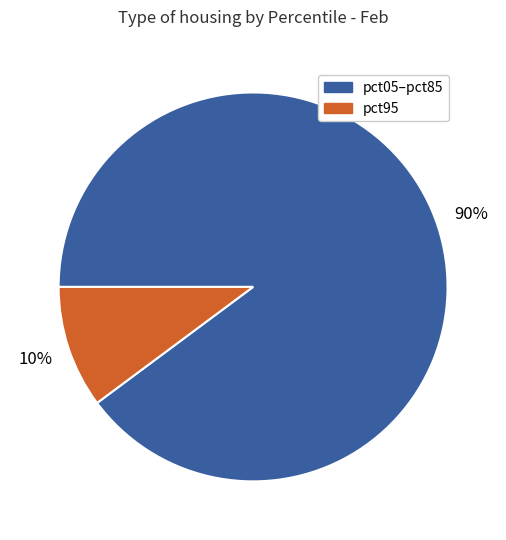

To the nearest percent, what is the difference between the largest and smallest slice percentages?

80%